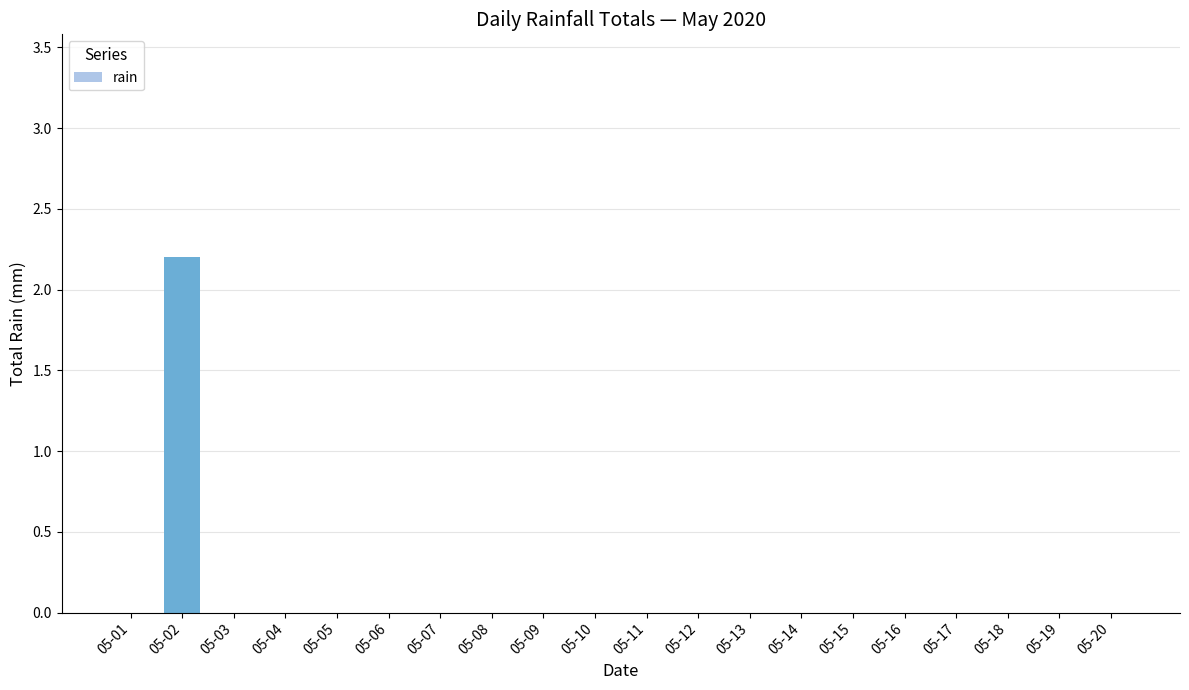

The value at 05-09 is 0.0. True or false?

True